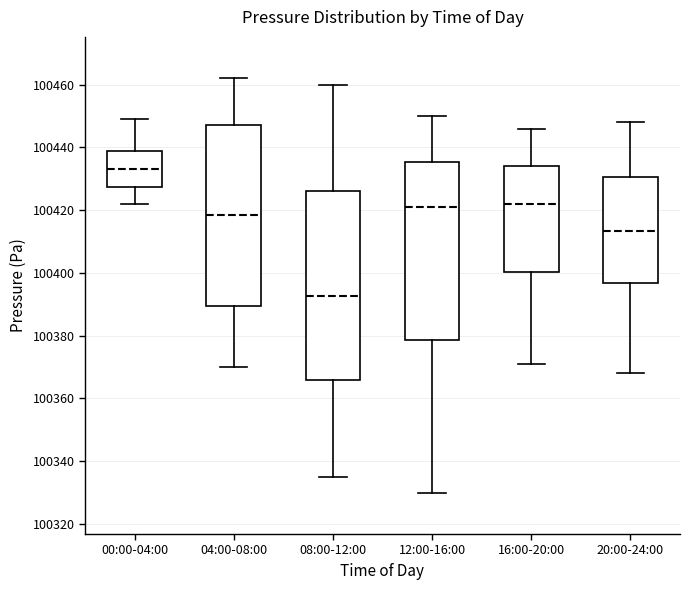

Which box's median line is the lowest?

08:00-12:00